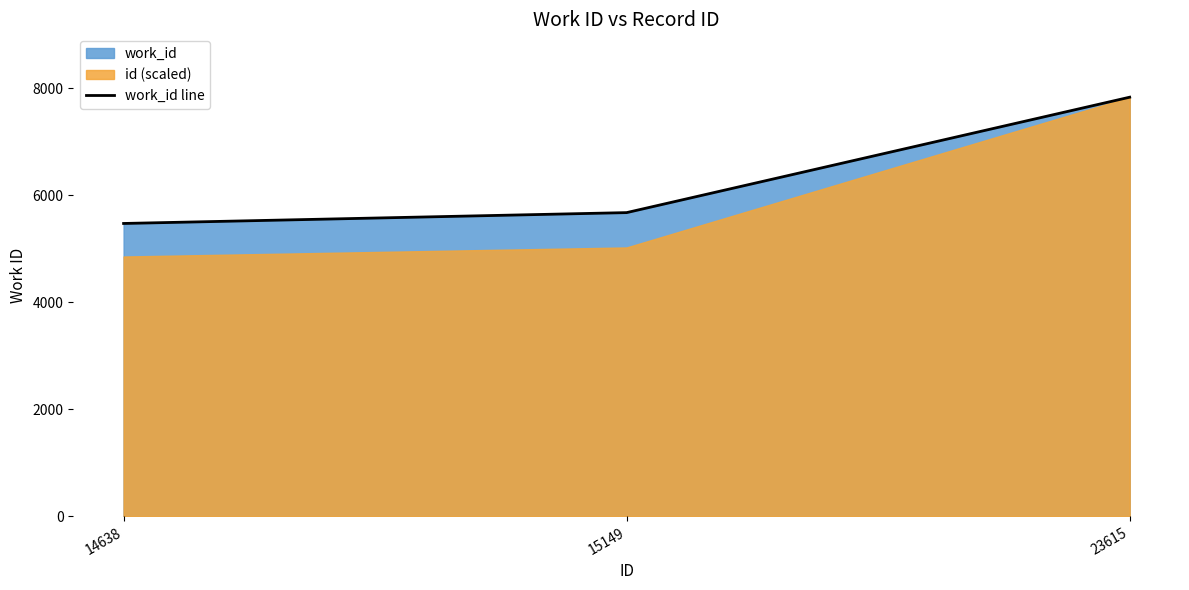

What is the difference between the values at 14638 and 15149?

203